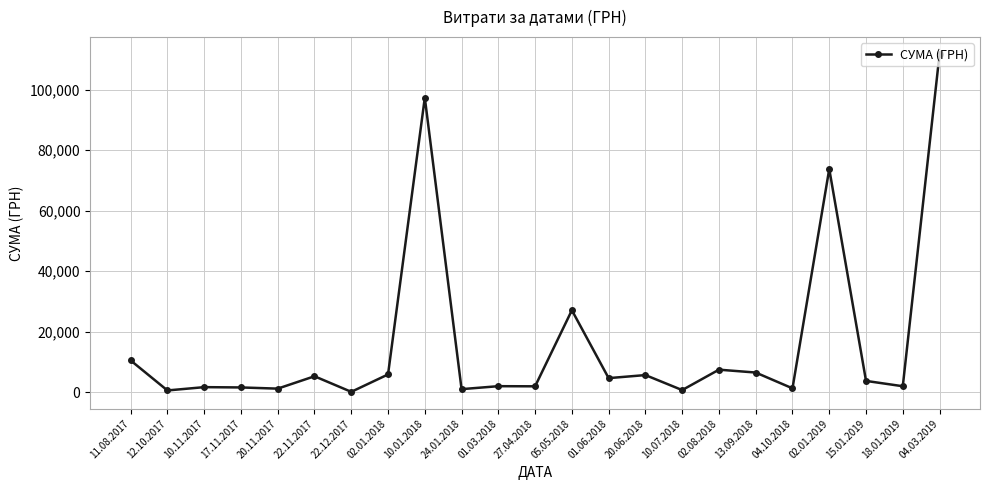

What is the label of the 10th point from the right?

01.06.2018